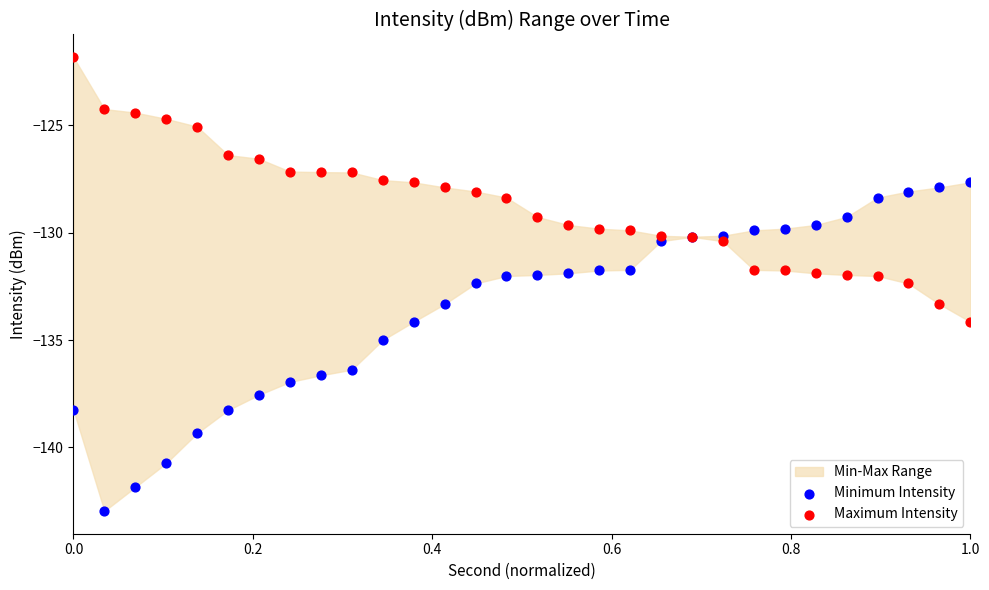

Which series contains the lowest Y value?

Minimum Intensity